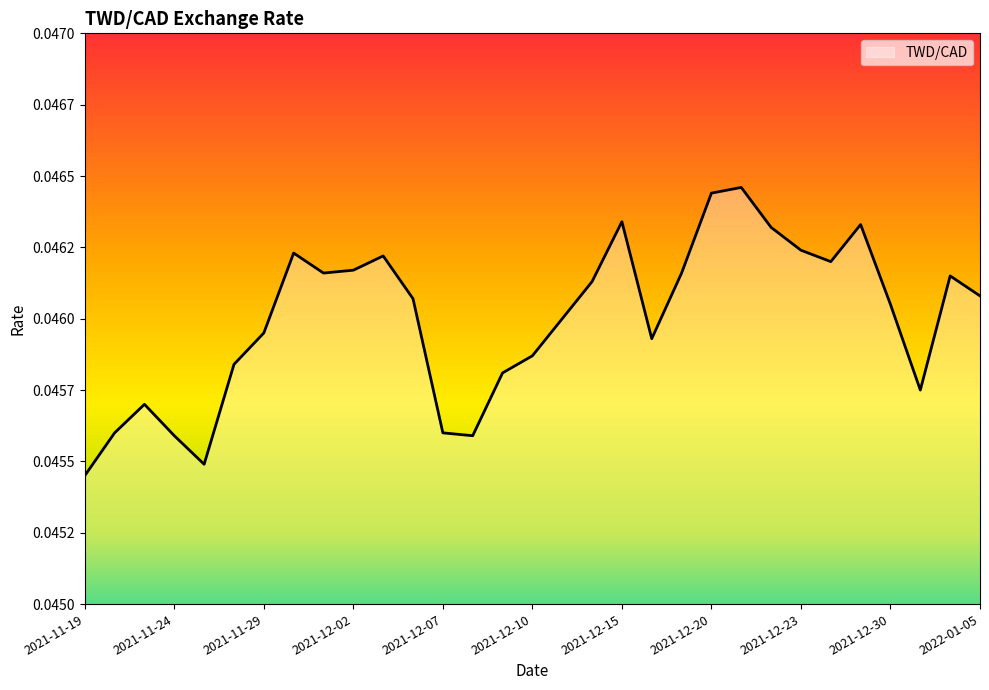

Does the chart display data point markers on the line(s)?

No